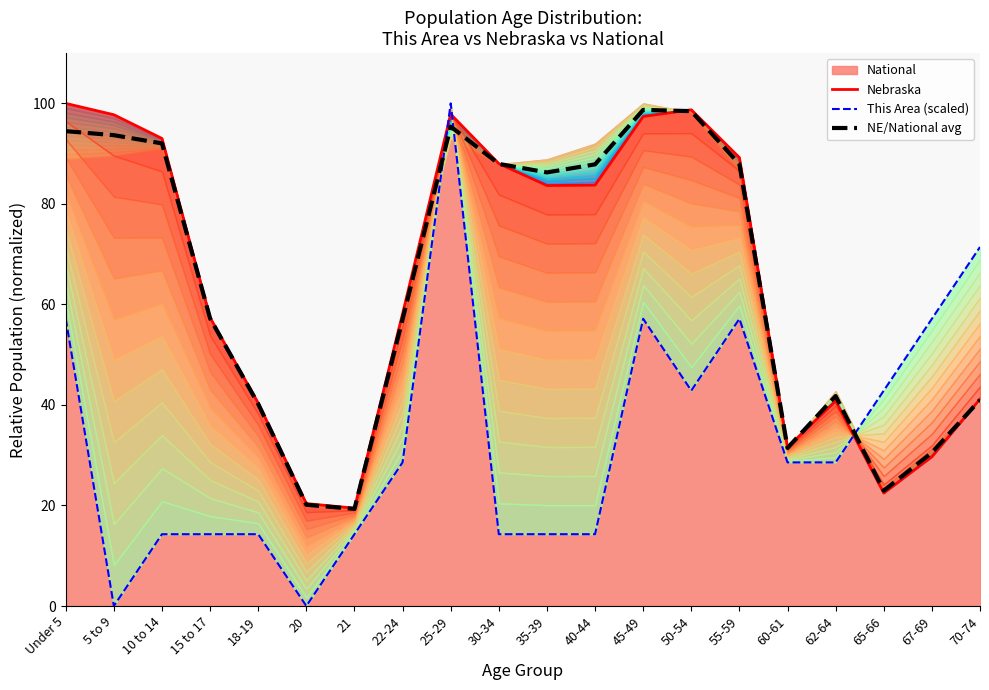

What is the approximate value of Nebraska at 50-54?

98.7